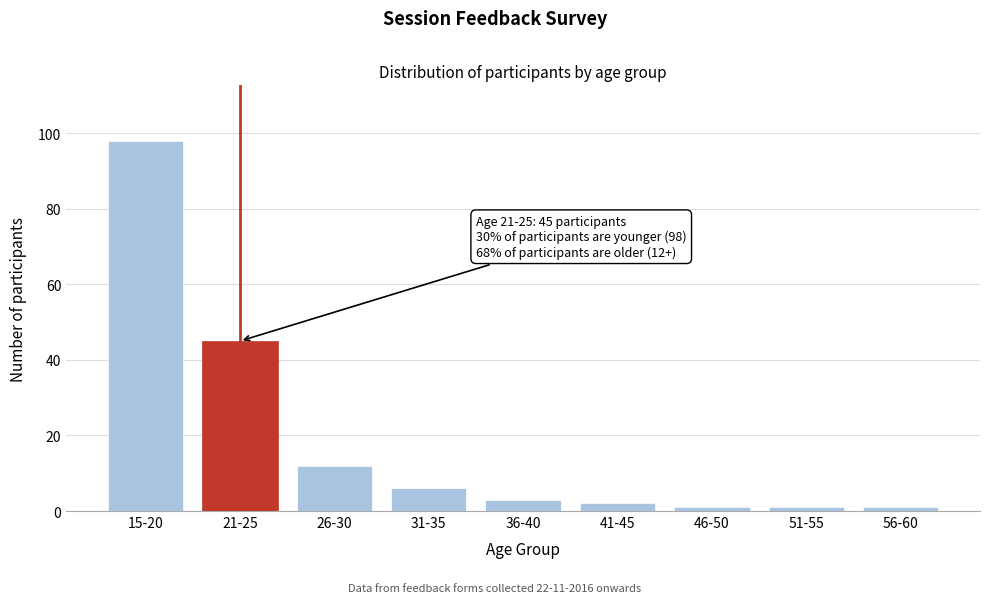

Reading left to right, transcribe all the data shown in this chart.

98	45	12	6	3	2	1	1	1